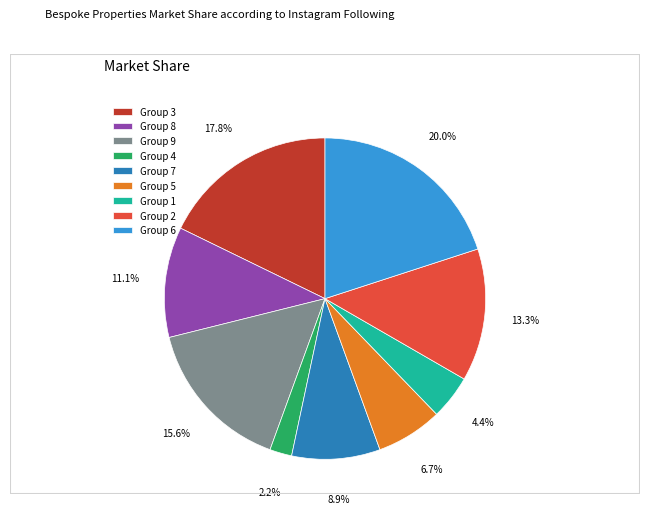

Is Group 4 the majority of the pie?

No